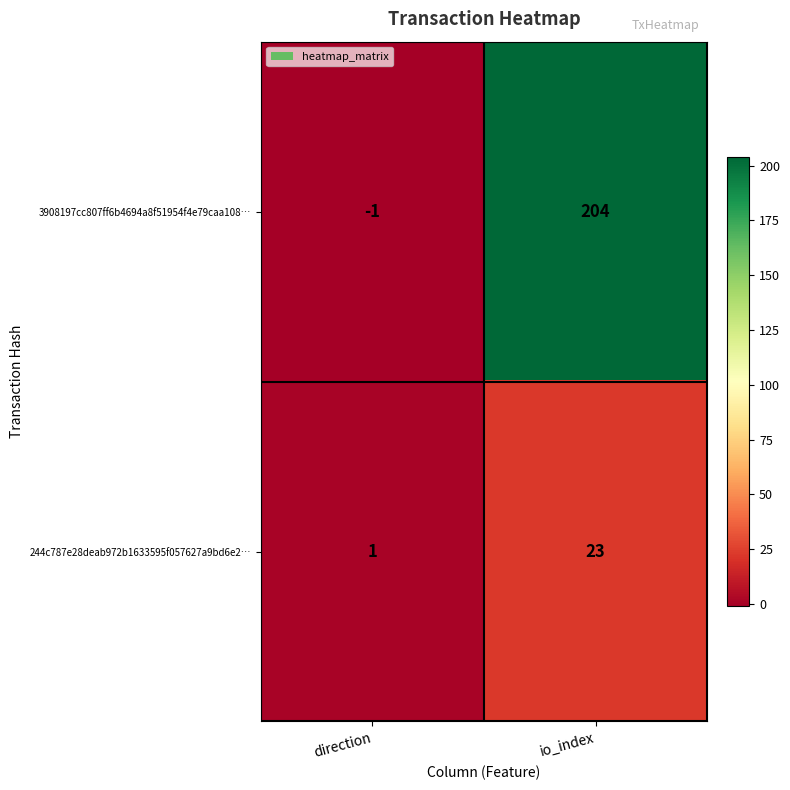

What is the sum of all 244c787e28deab972b1633595f057627a9bd6e2… values?

24